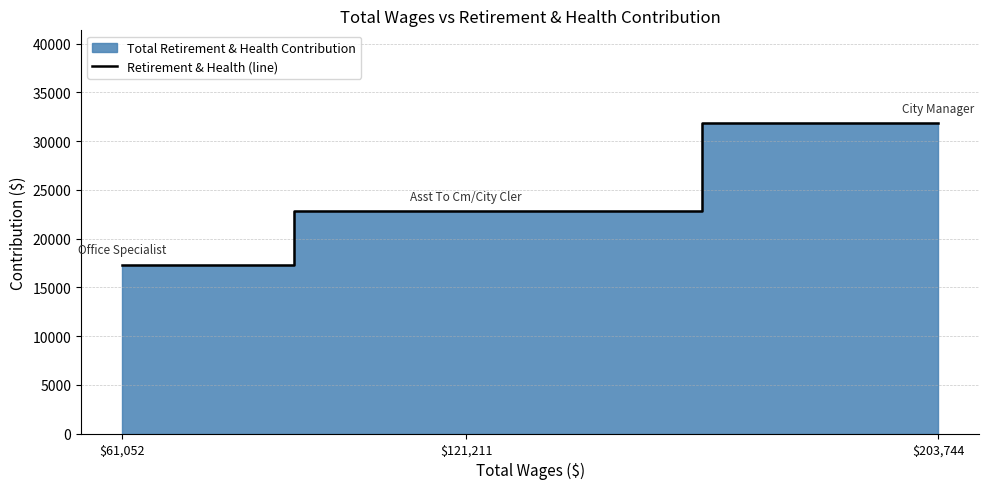

What is the value of the 2nd point from the left?

22787